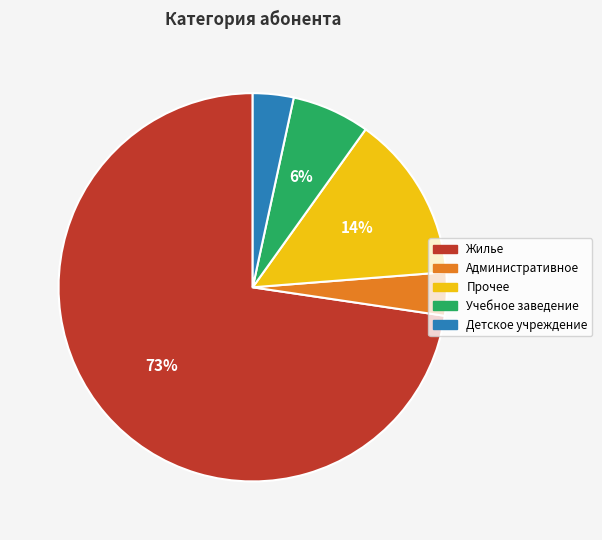

How many segments does this pie chart have?

5